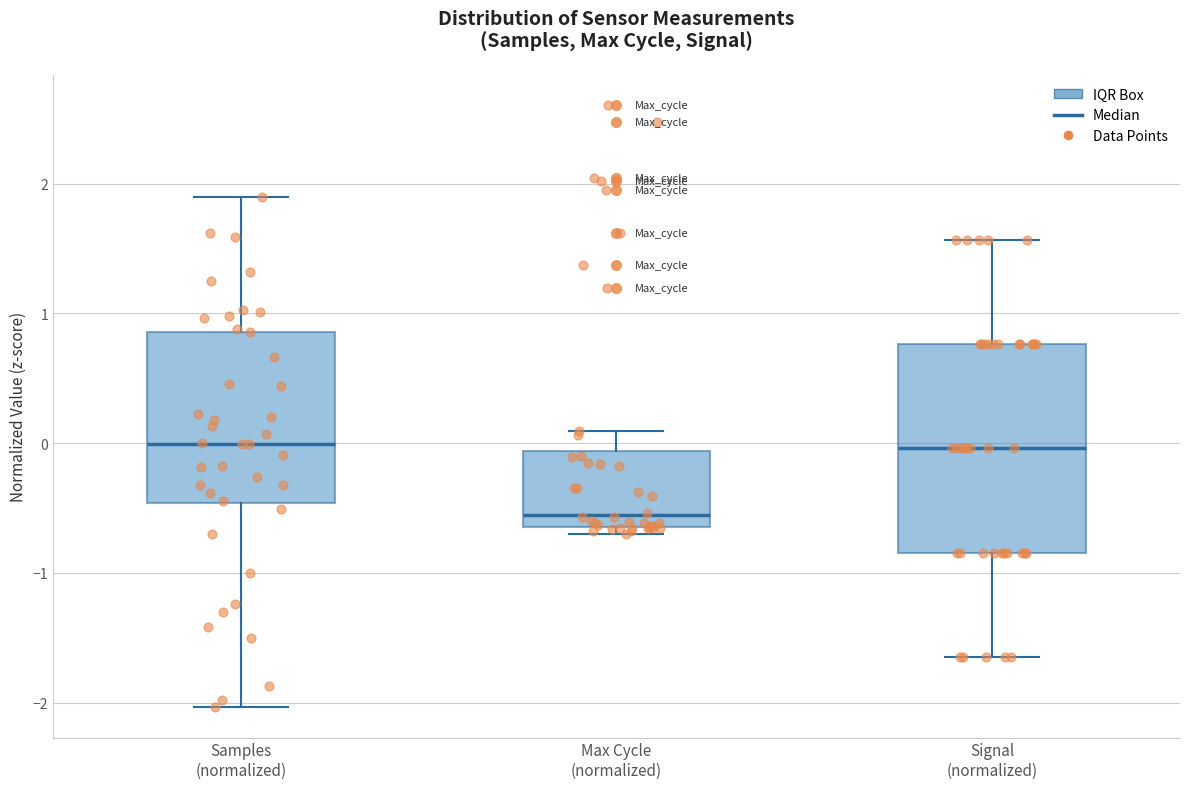

Reading left to right, transcribe this box plot: for each box, give where its median line is, the range the box spans, and where its two whiskers end, as read against the y-axis. The values are not printed on the chart, so give them approximately, as read against the axis.

Samples (normalized): median 0.0, box -0.5 to 0.9, whiskers -2.0 to 1.9
Max Cycle (normalized): median -0.6 (just above the box's lower edge), box -0.6 to -0.1, whiskers -0.7 to 0.1
Signal (normalized): median 0.0, box -0.8 to 0.8, whiskers -1.6 to 1.6